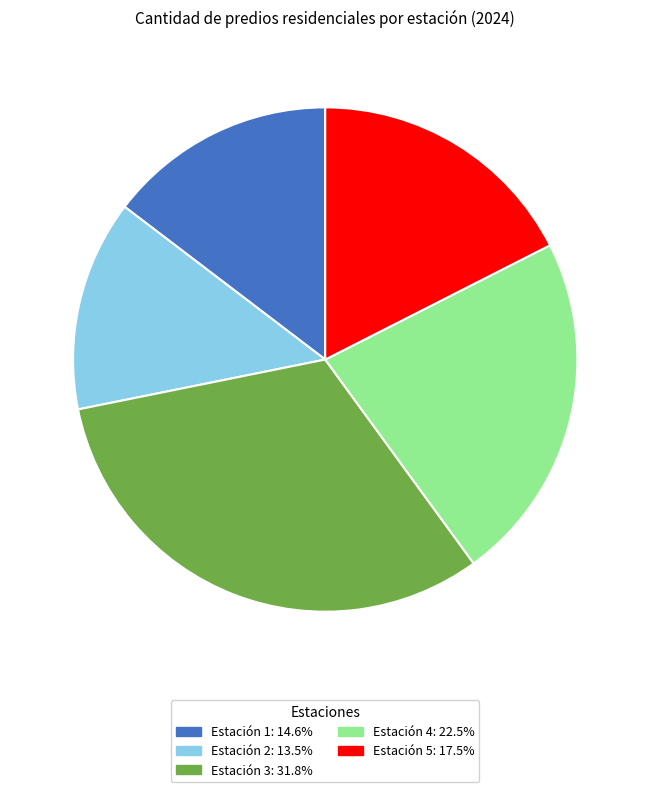

Do Estación 2 and Estación 5 together represent more than half of the pie?

No